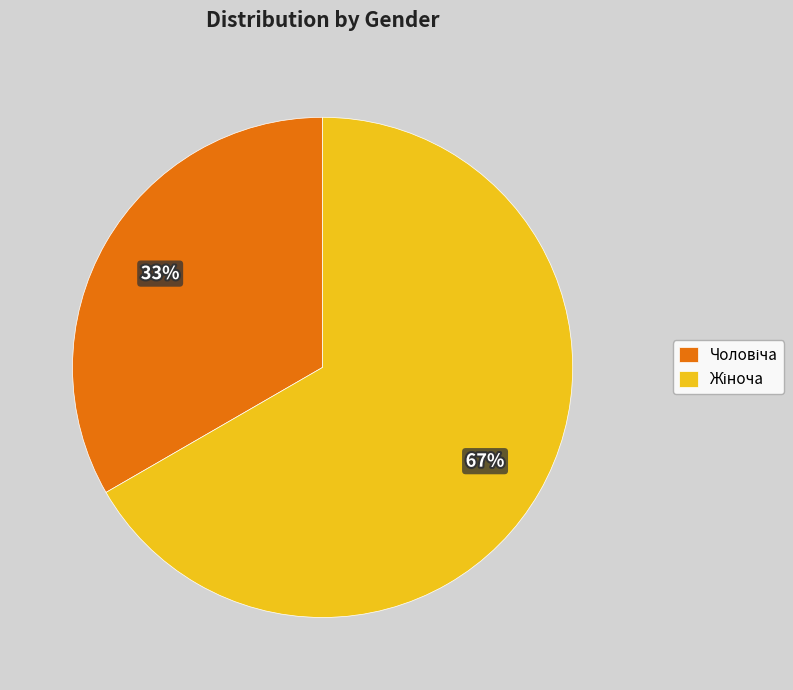

Does any single category account for the majority?

Yes